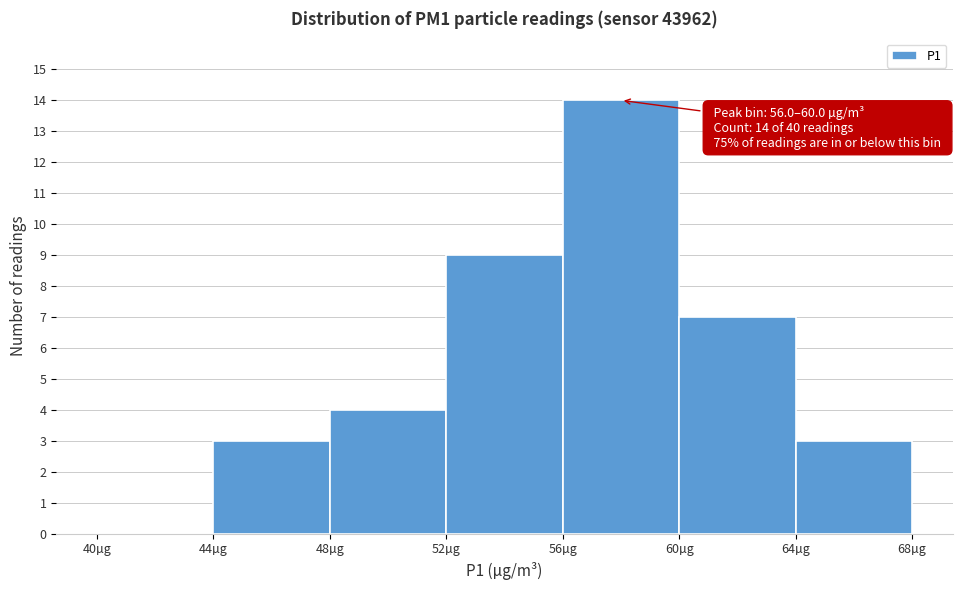

Which range on the x-axis has the tallest bar?

56 to 60